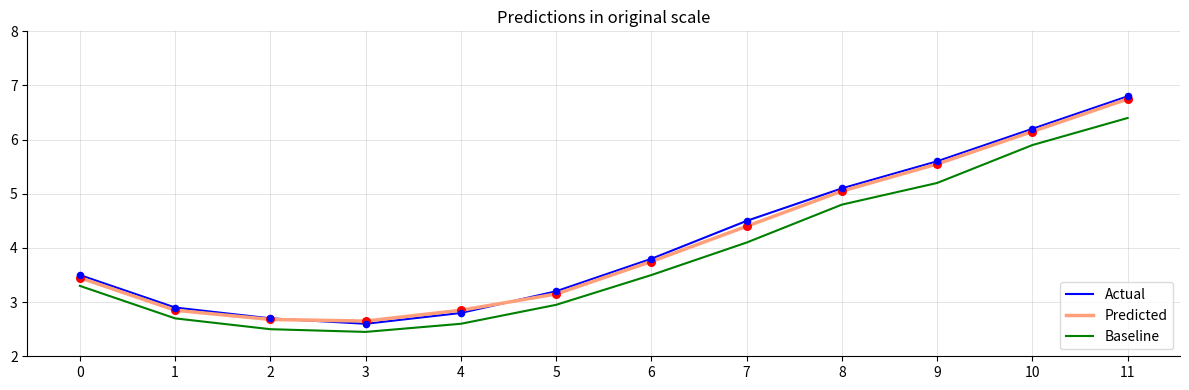

Which series has the largest range (max minus min)?

Actual